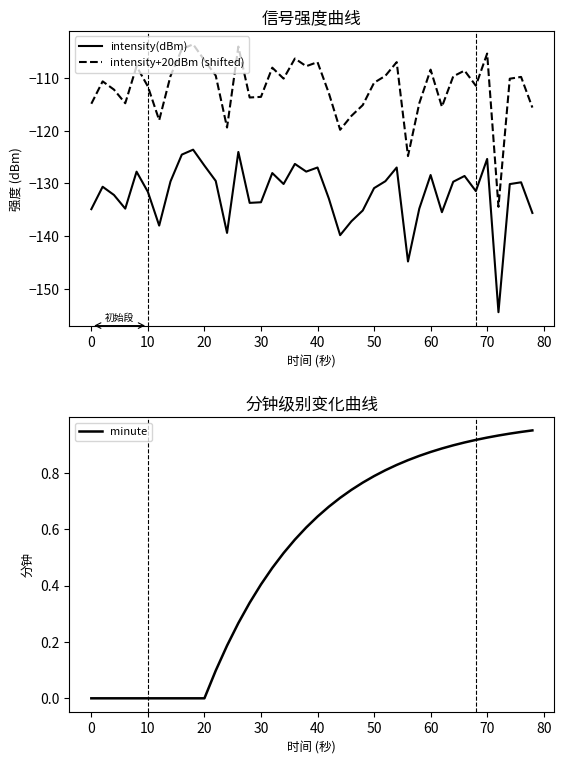

True or false: intensity+20dBm (shifted) and minute intersect in this chart.

False